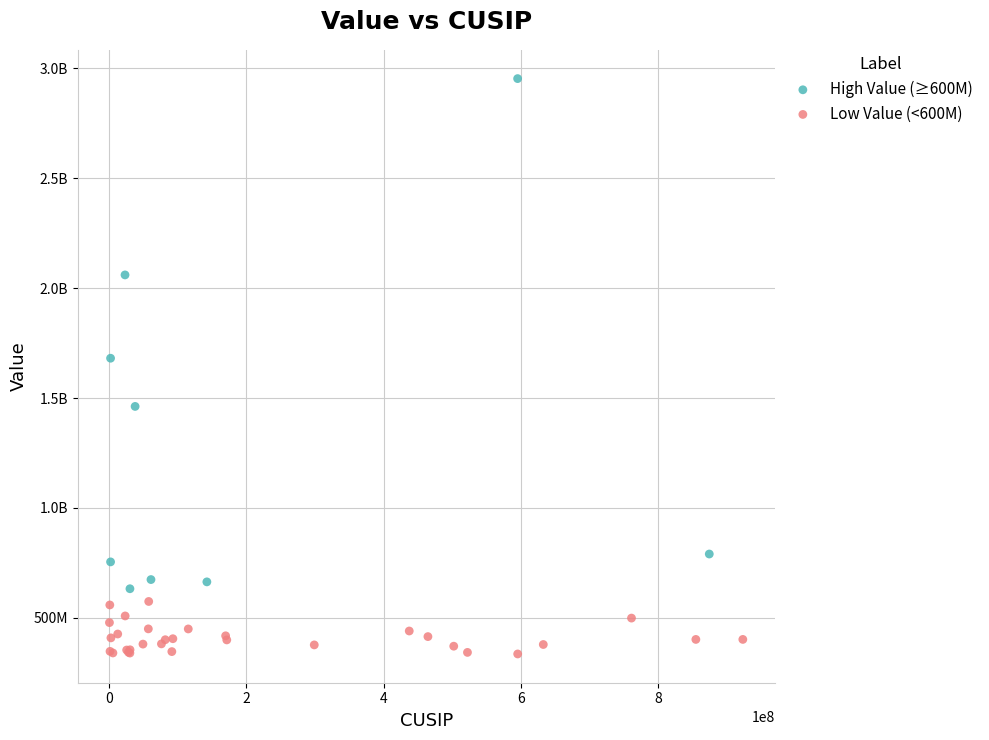

What are all the series names shown in the legend?

High Value (≥600M), Low Value (<600M)